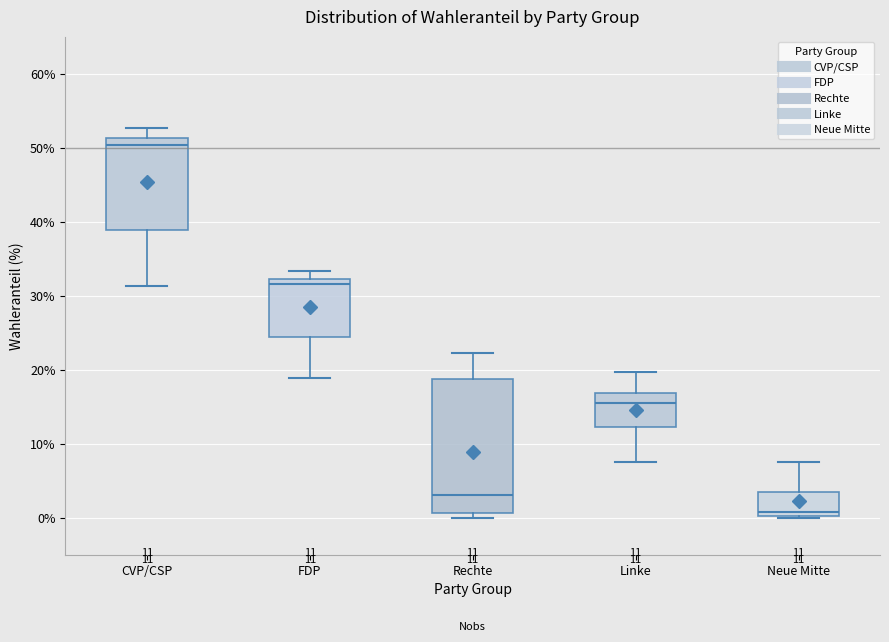

Which box's median line is the lowest?

Neue Mitte